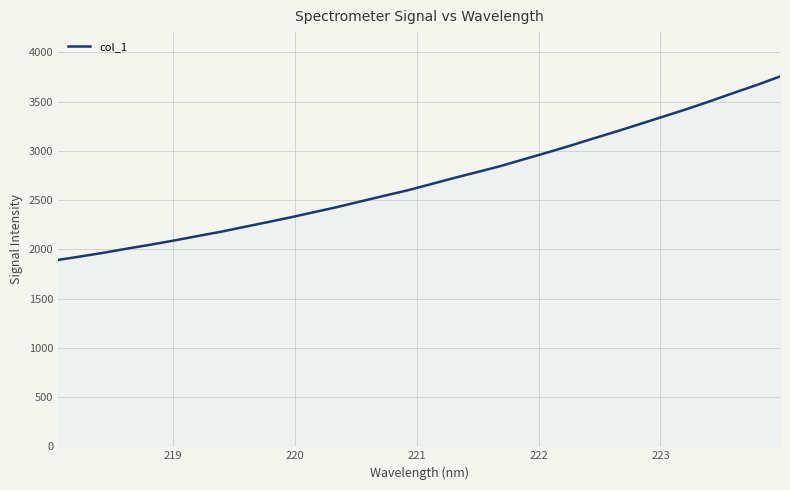

What is the difference between the maximum and minimum values?

1862.8